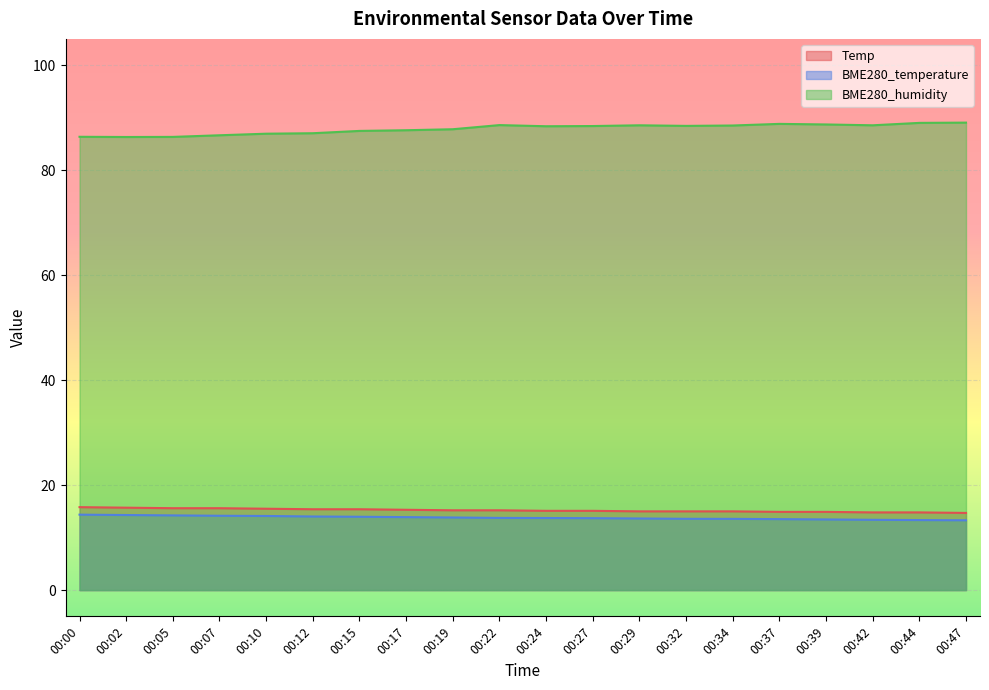

Rank the categories by BME280_temperature value from lowest to highest.

00:47, 00:44, 00:42, 00:39, 00:37, 00:34, 00:32, 00:29, 00:27, 00:24, 00:22, 00:19, 00:17, 00:15, 00:12, 00:10, 00:07, 00:05, 00:02, 00:00